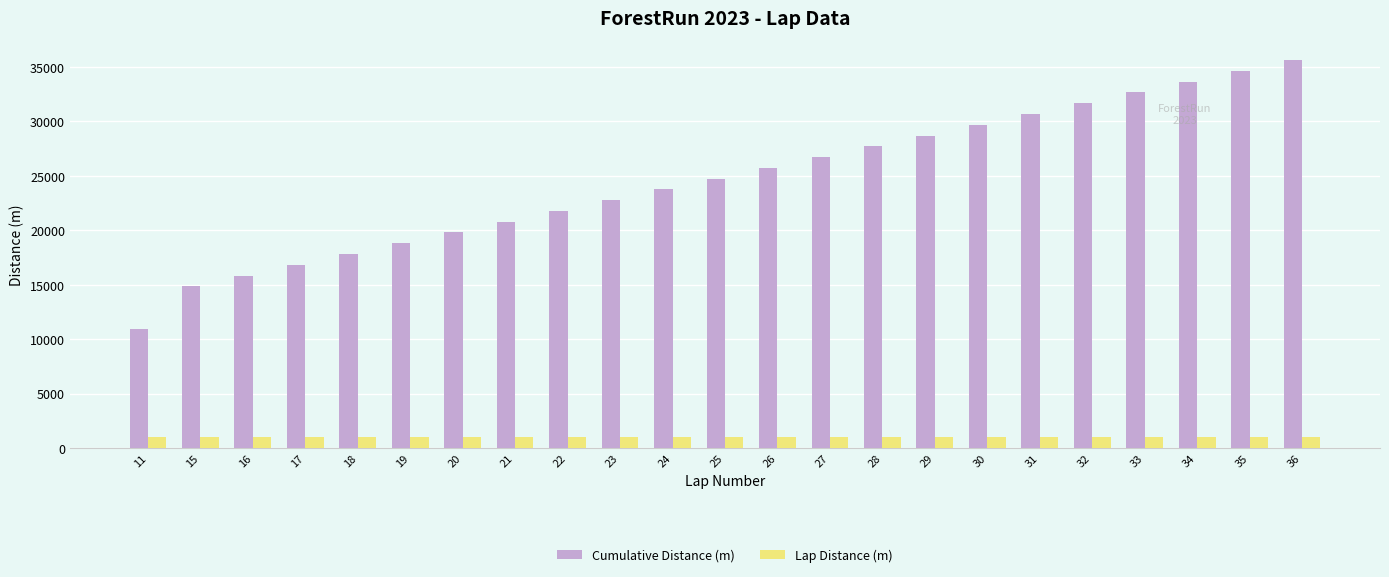

How many series are shown in this chart?

2